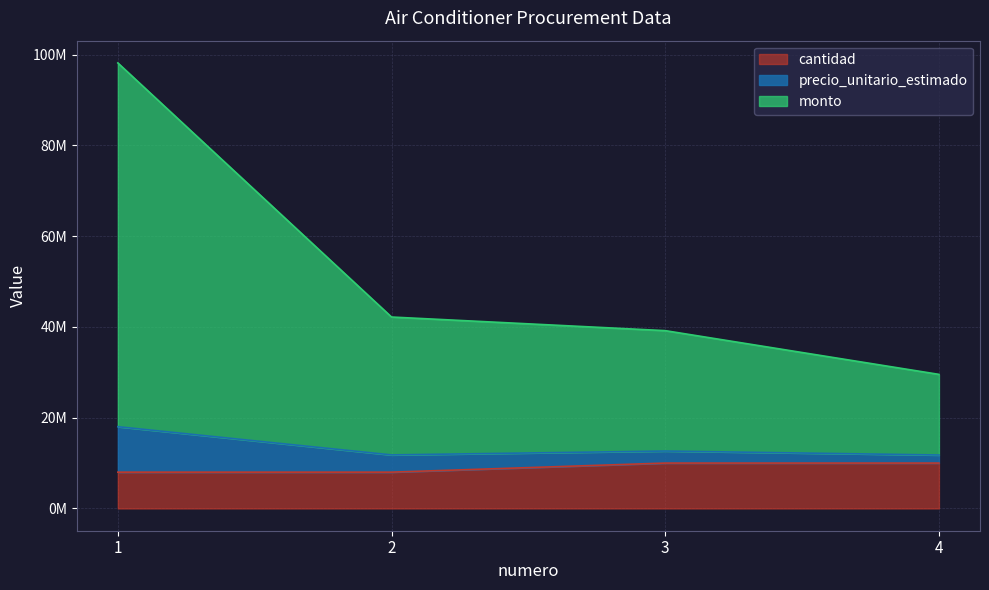

True or false: precio_unitario_estimado has a value of 173229404 at 1.

False